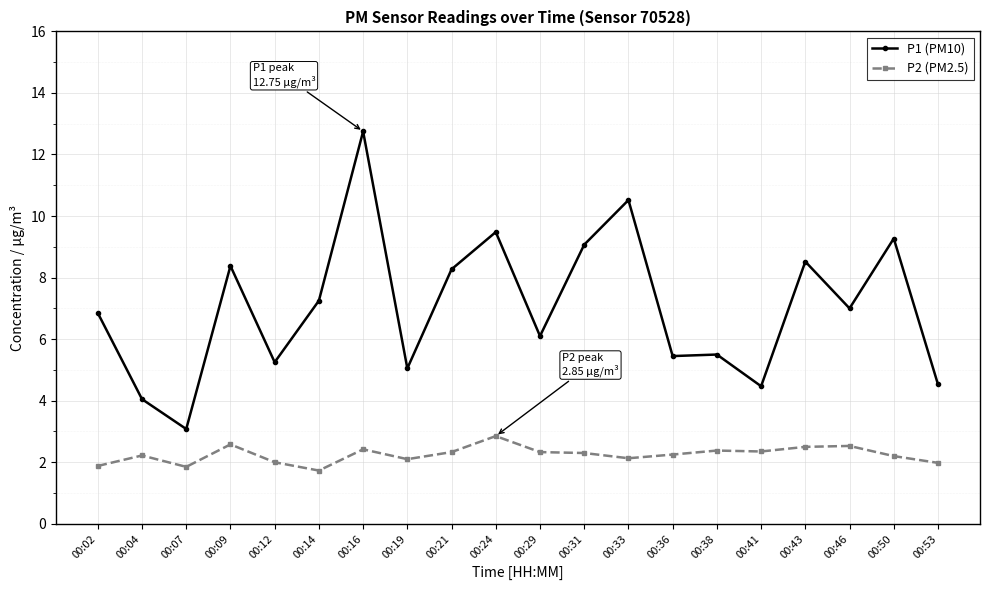

What is the difference between the maximum and minimum values in the P1 (PM10) series?

9.7